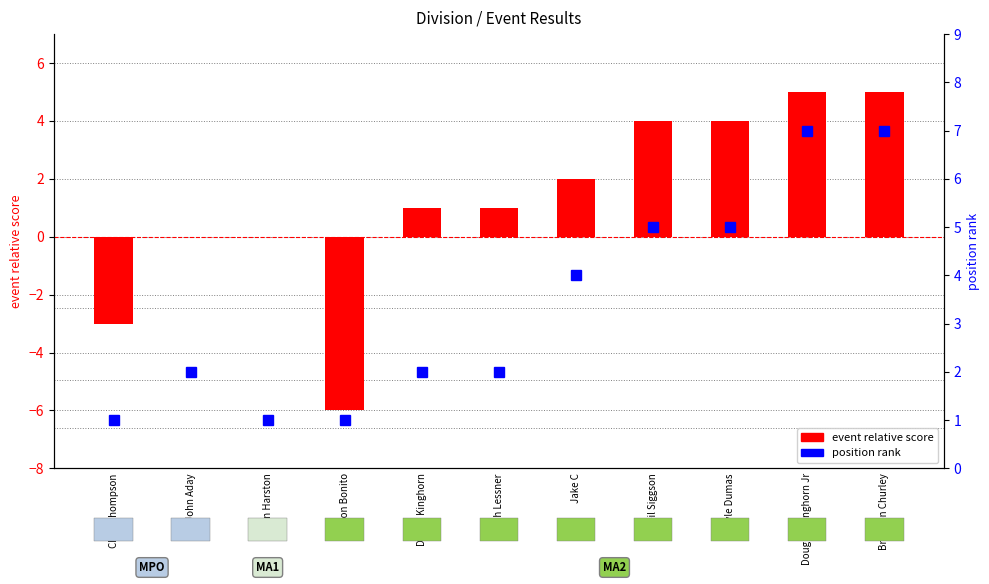

Rank the series by their maximum value, from lowest to highest.

event relative score, position rank